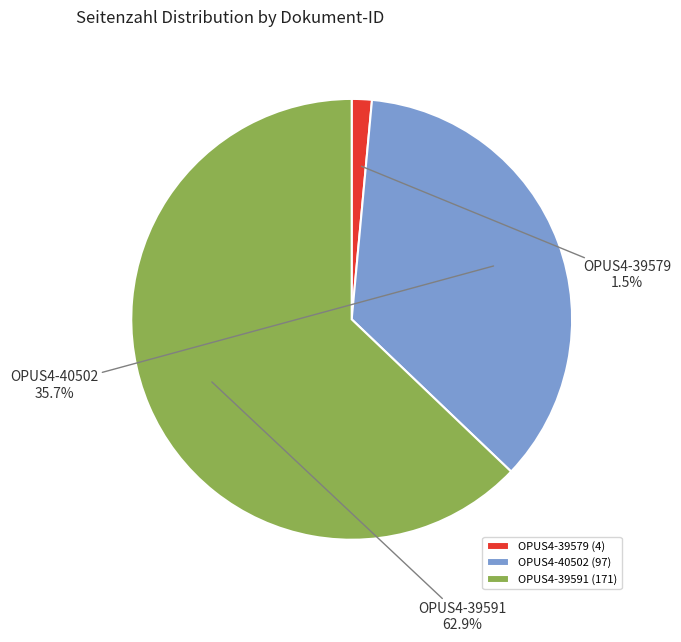

Does OPUS4-39591 account for over 50% of the chart?

Yes